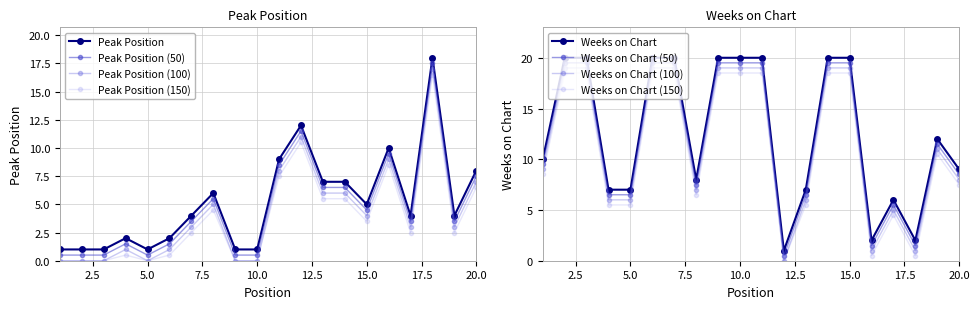

What is the total value across all series at 20?

17